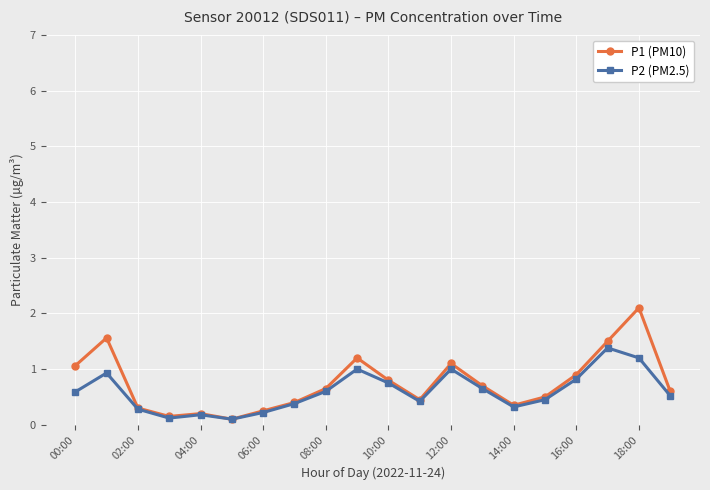

Rank the series by their maximum value, from highest to lowest.

P1 (PM10), P2 (PM2.5)